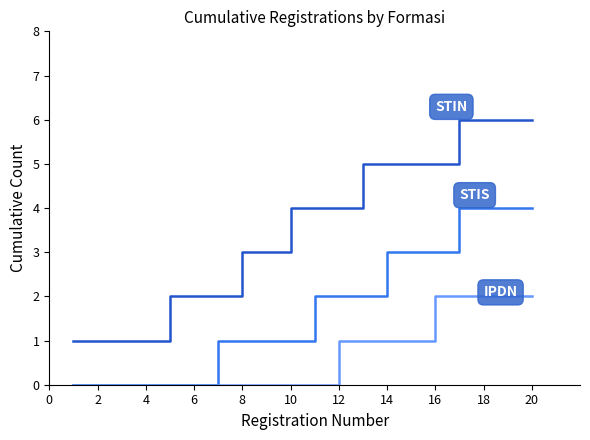

What is the maximum value shown in the chart?

6